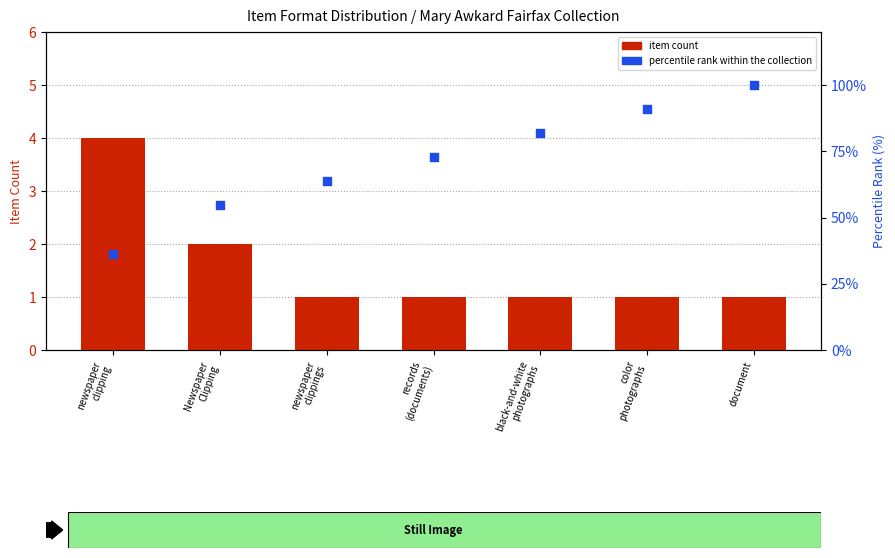

Is the value of percentile rank within the collection at newspaper
clippings greater than the value of item count at newspaper
clipping?

Yes